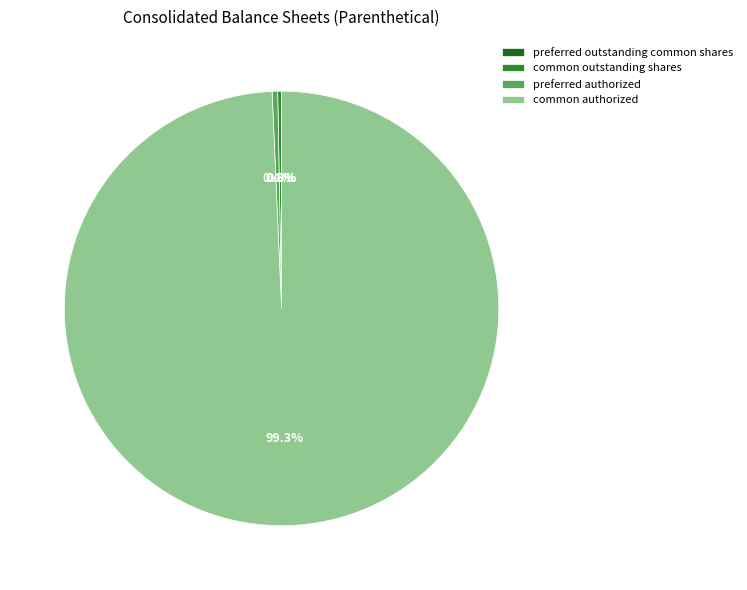

What is the majority slice?

common authorized